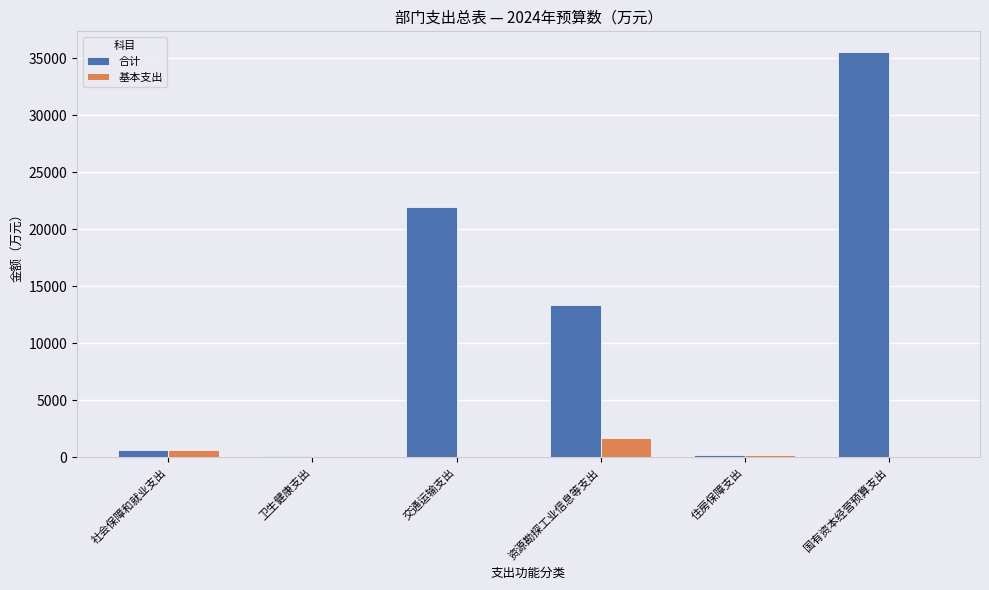

The 合计 series shows 11523.7 at 国有资本经营预算支出. True or false?

False